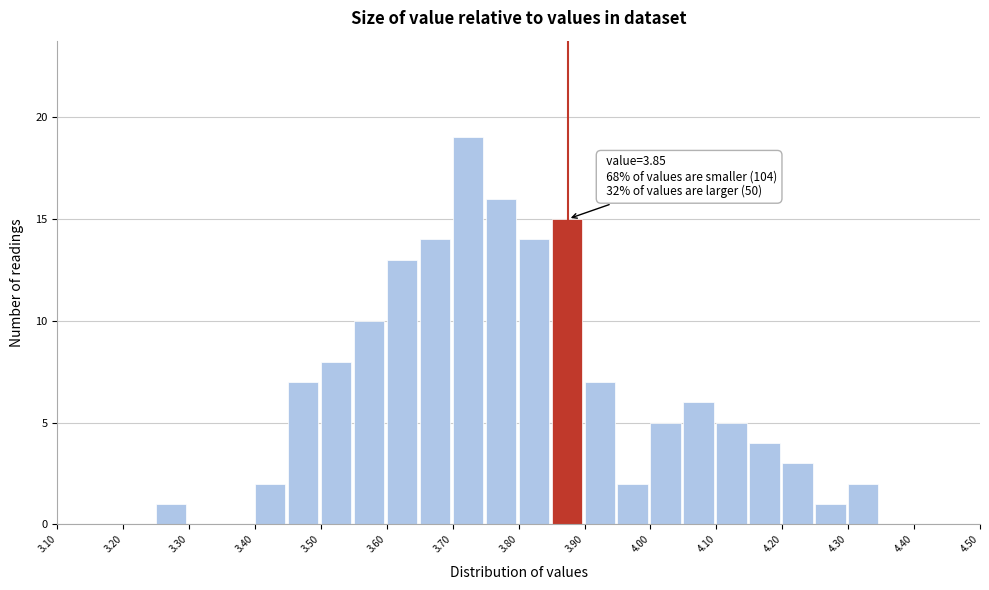

Which range on the x-axis has the tallest bar?

3.70 to 3.75